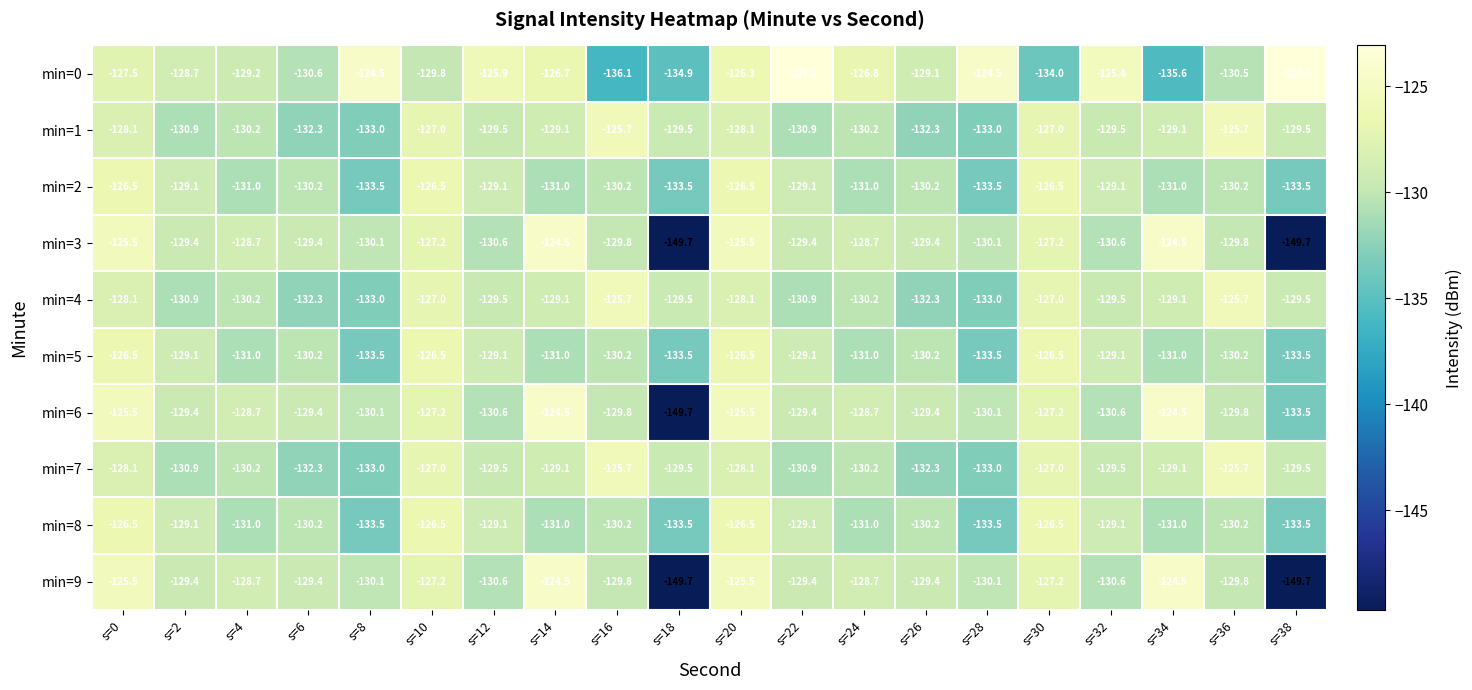

Which series has the largest total across all categories?

min=0